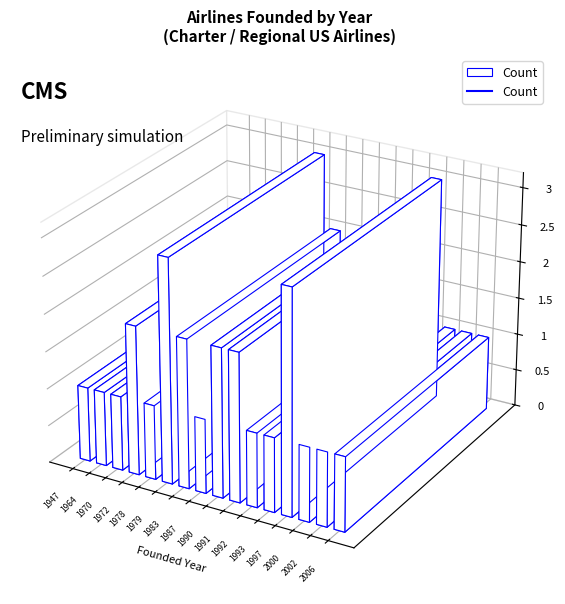

Read the value at 1970.

1